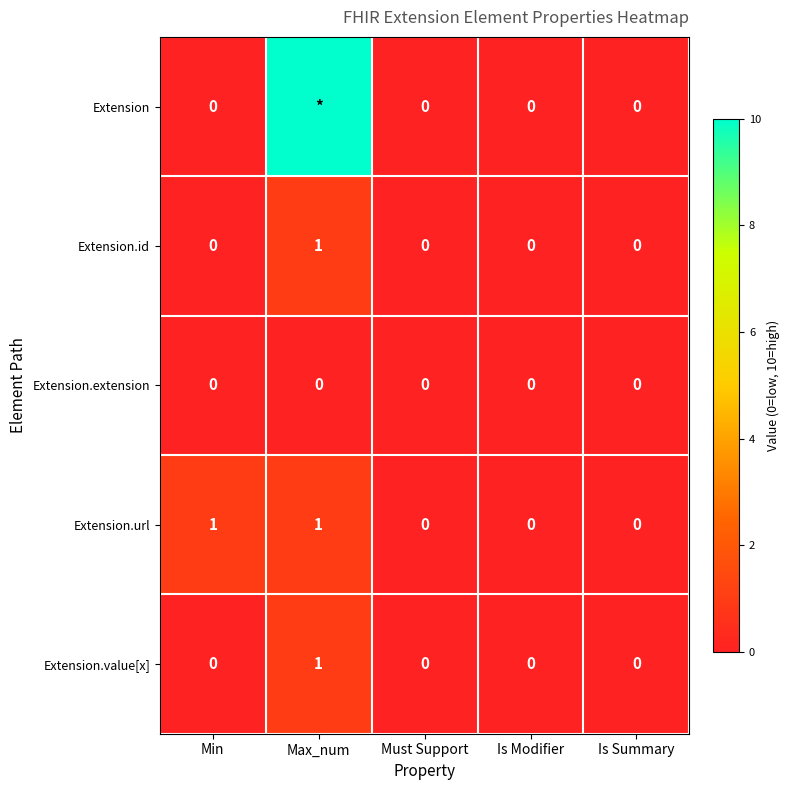

How many Extension.value[x] values are between 0 and 1?

5